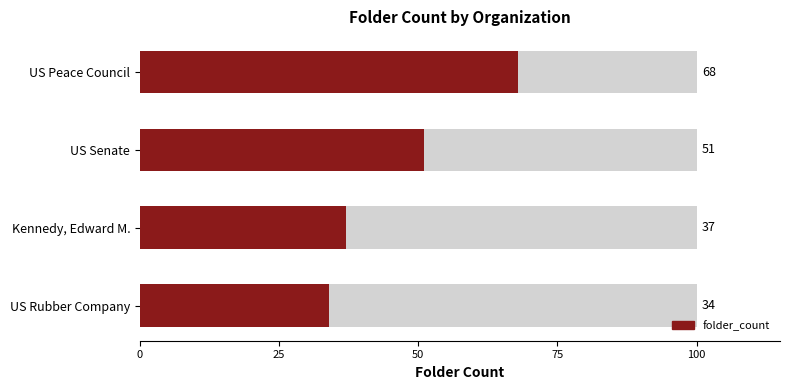

Does the chart contain stacked bars?

No